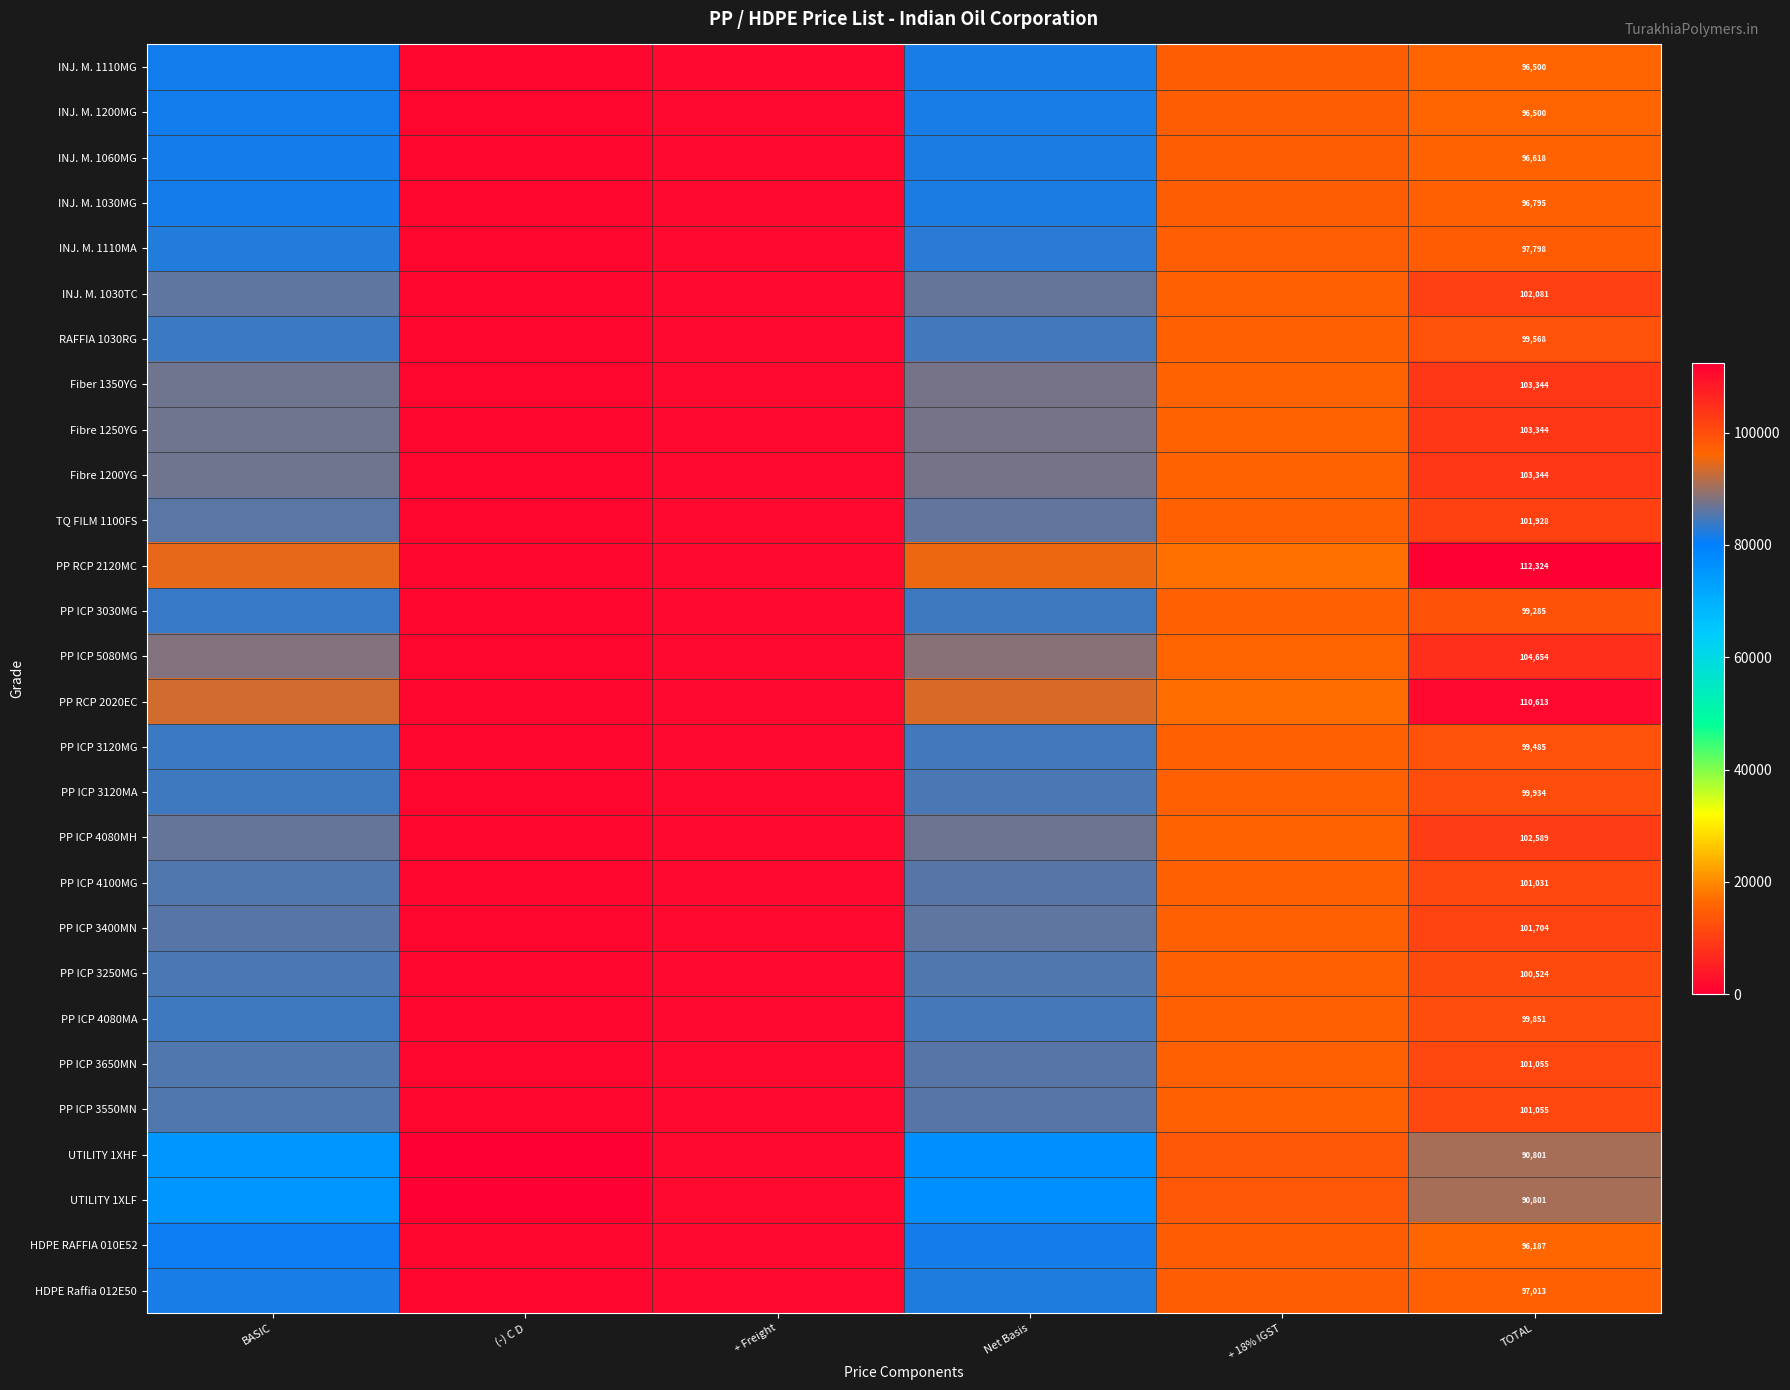

Which series has the largest range (max minus min)?

PP RCP 2120MC